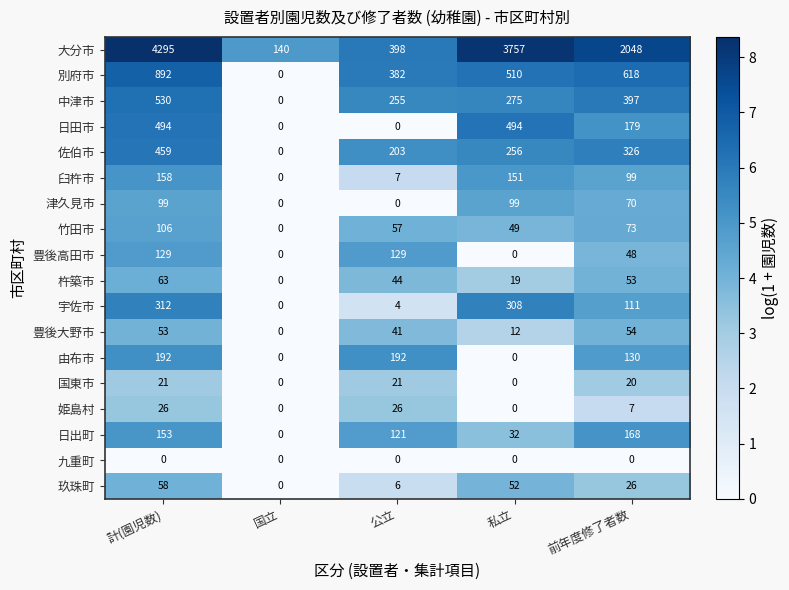

Which series has the widest spread of values?

大分市